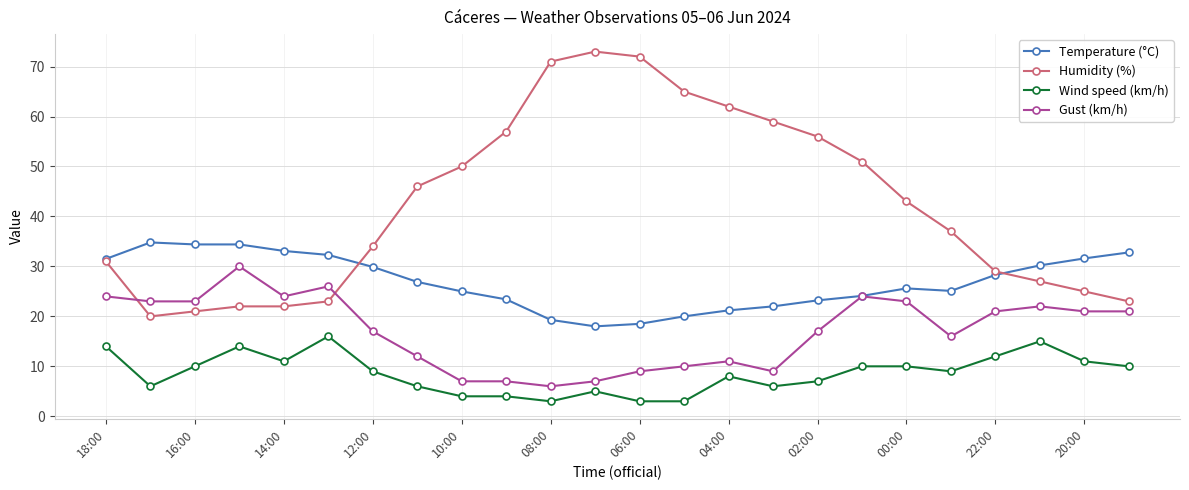

Is this an area chart (filled region under the line)?

No